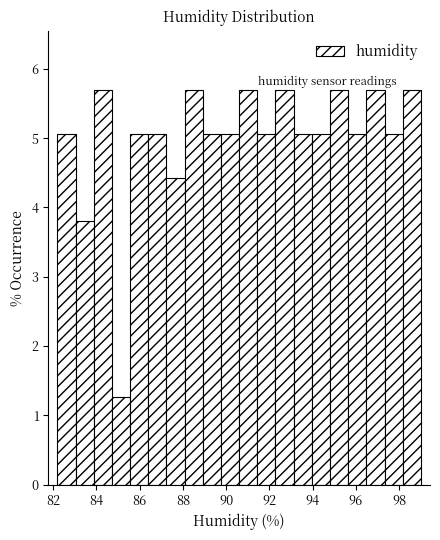

How tall is the bar that spans 85.56 to 86.40 on the x-axis? Neither the bar edges nor the heights are printed on the chart, so give them approximately, as read against the axes.

5.1